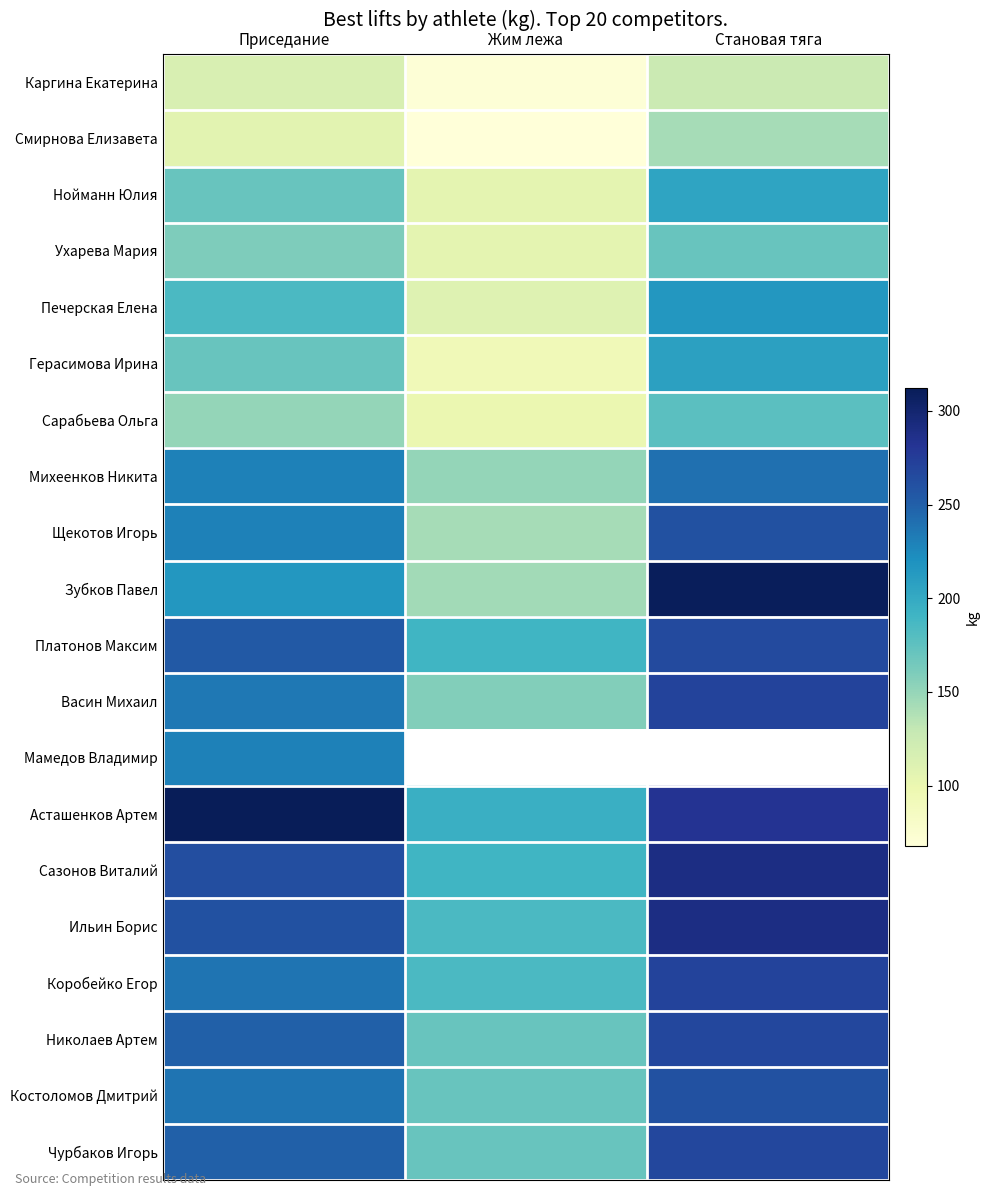

At which category does the chart reach its minimum across all series?

Жим лежа